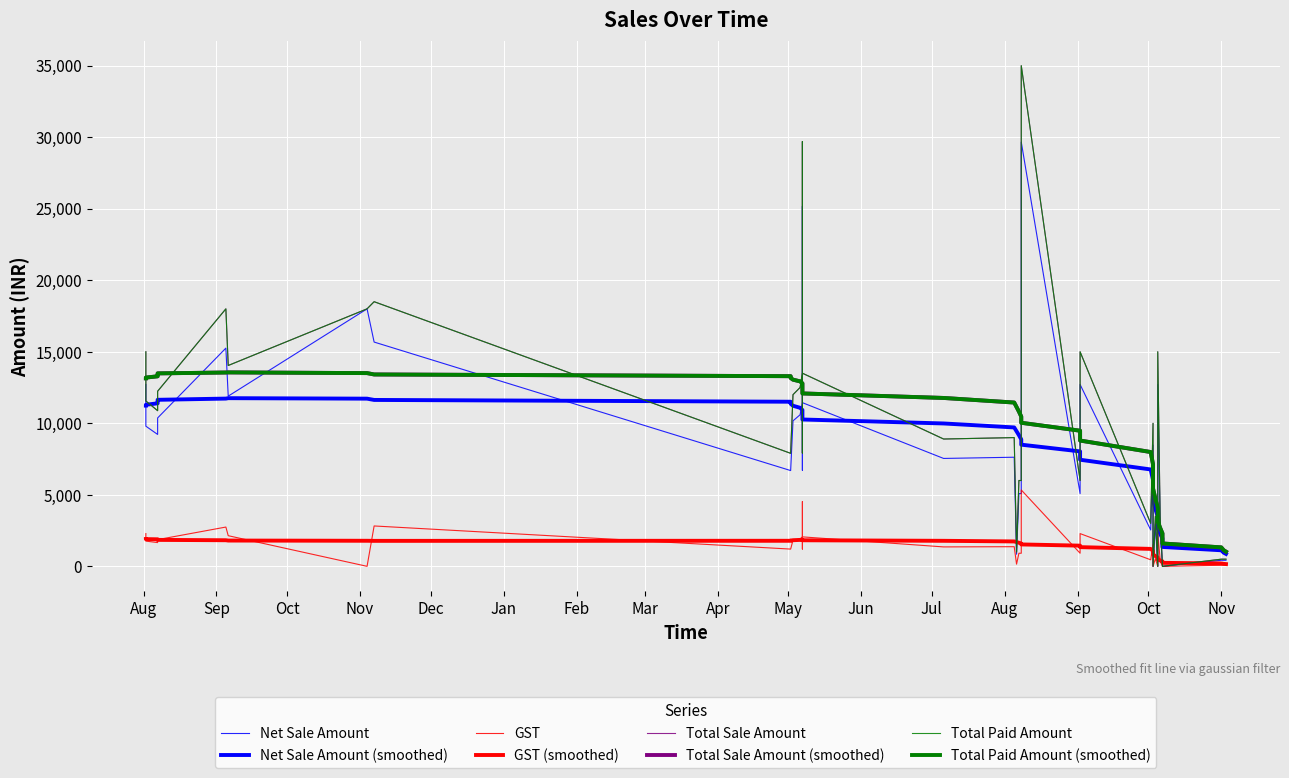

How many positive values does the Total Sale Amount series have?

34